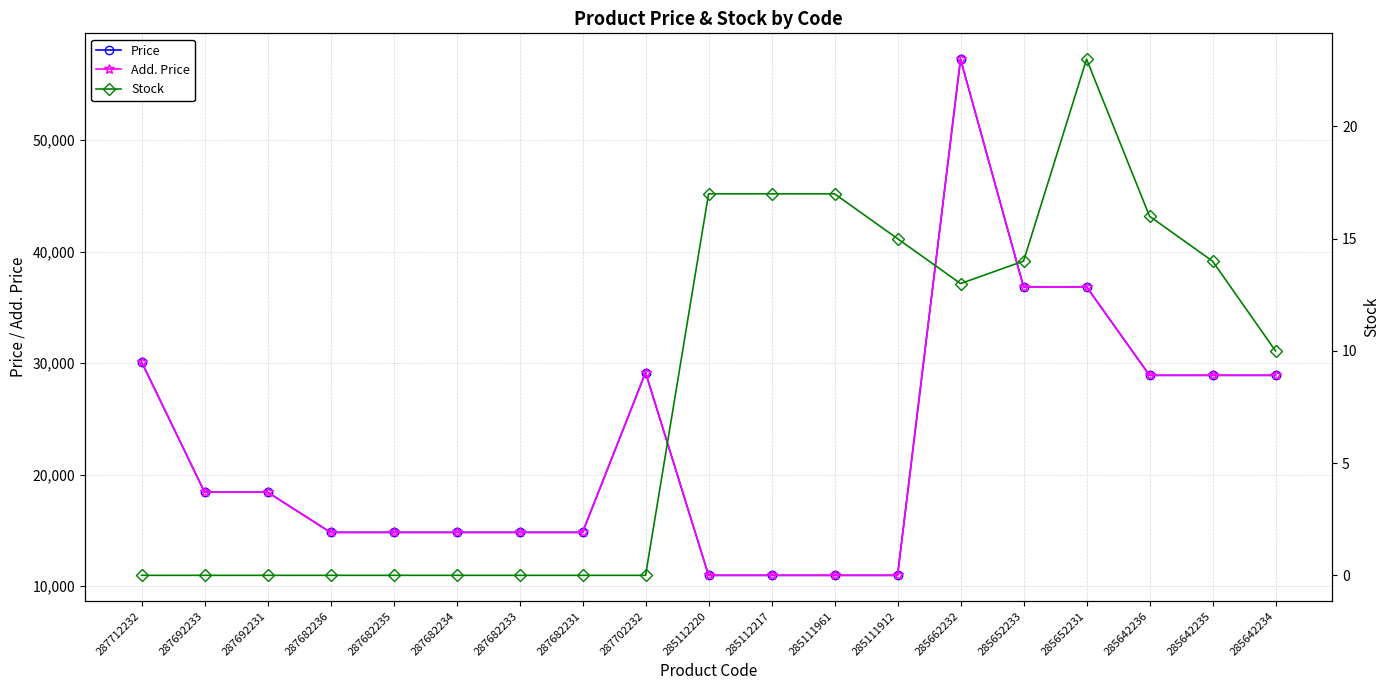

At which label is Price closest to 34111?

285652233